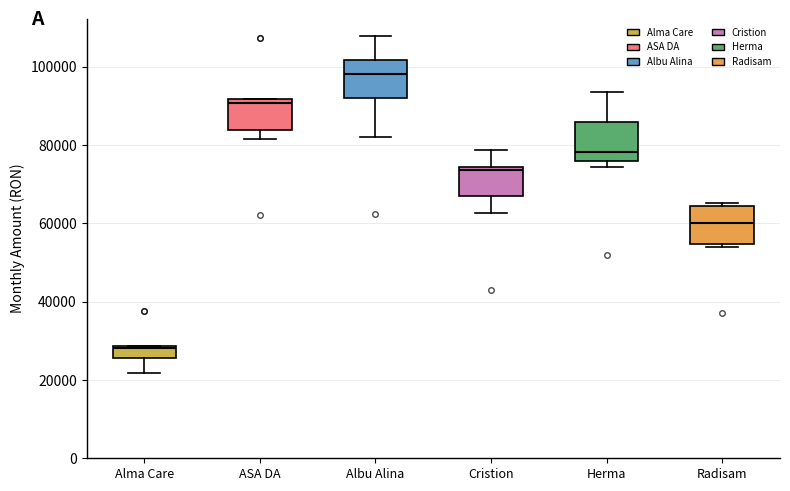

Where does the median line of the box for Radisam sit on the y-axis? The values are not printed on the chart, so give them approximately, as read against the axis.

60000